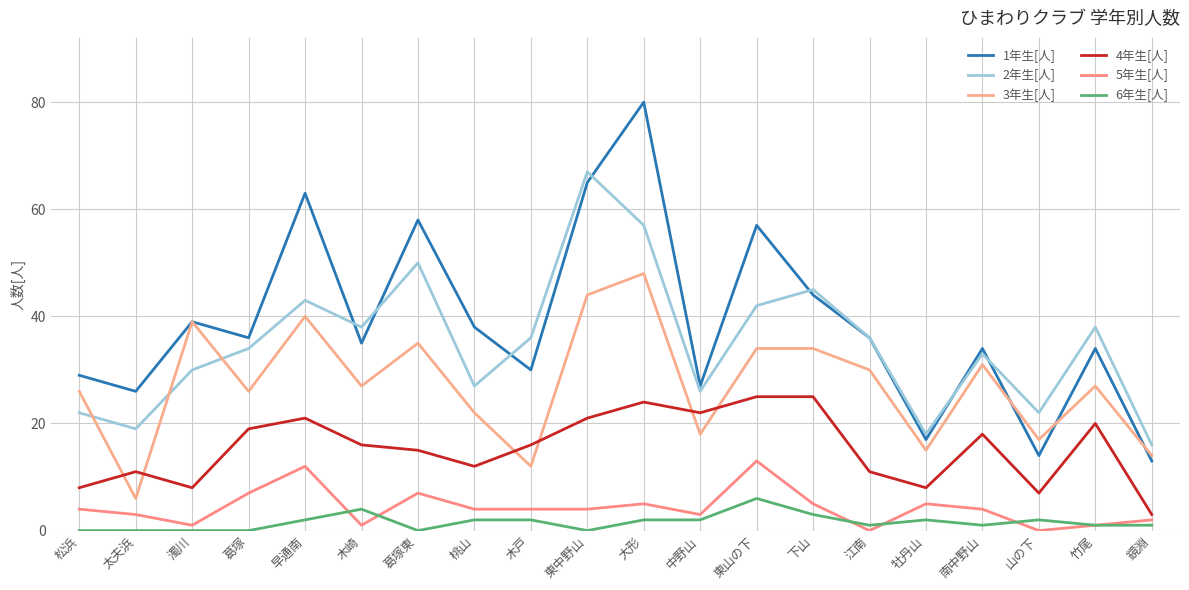

How many lines are shown in the chart?

6